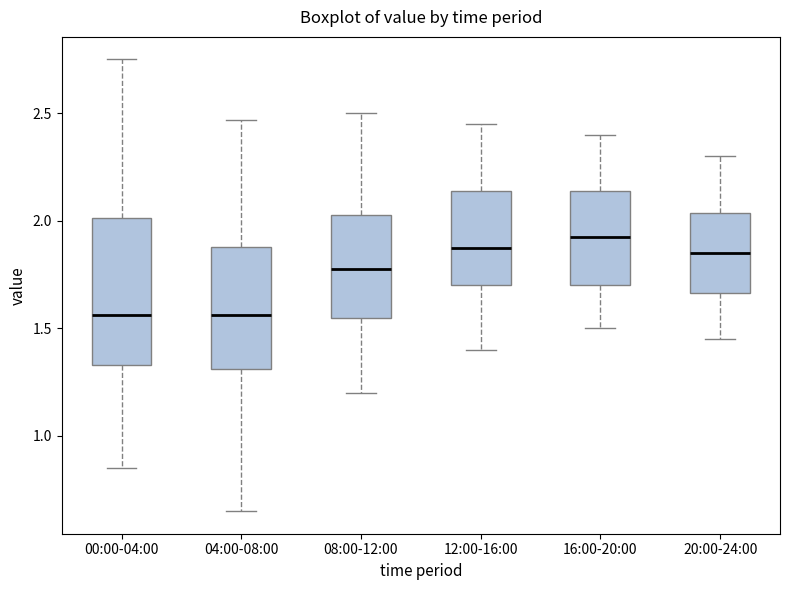

Comparing the boxes themselves (not the whiskers), which one is the tallest?

00:00-04:00